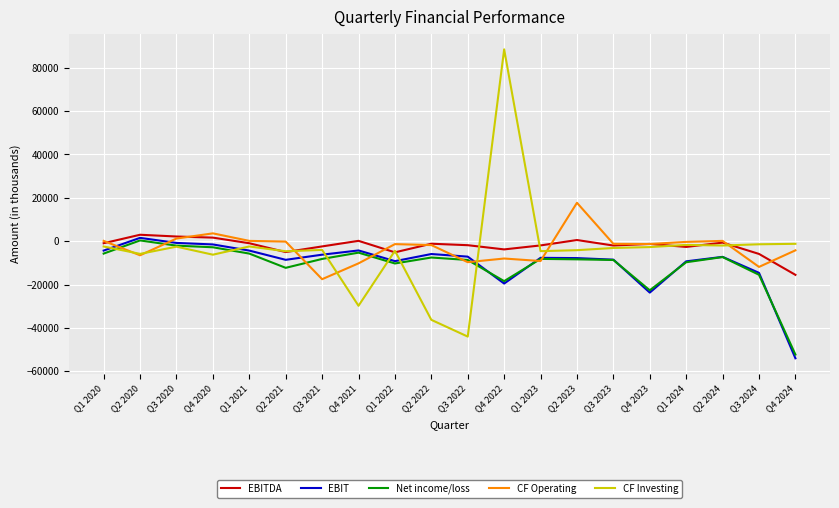

Which series changed the most between Q2 2023 and Q3 2023?

CF Operating